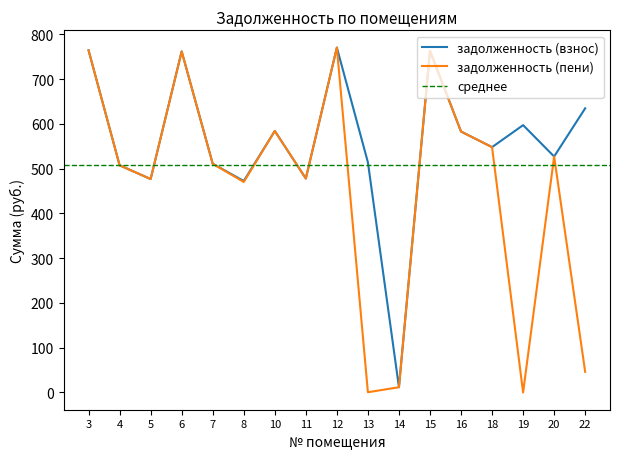

Reading right to left, what are all the values shown in this chart?

задолженность (взнос): 634.9	527.2	597.3	548.1	583.0	763.2	11.8	514.2	770.6	478.1	584.3	472.4	511.1	762.0	476.9	507.6	764.4
задолженность (пени): 46.2	527.2	0.0	548.1	583.0	763.2	11.8	0.5	770.6	478.1	584.3	470.3	511.1	762.0	476.9	507.6	764.4